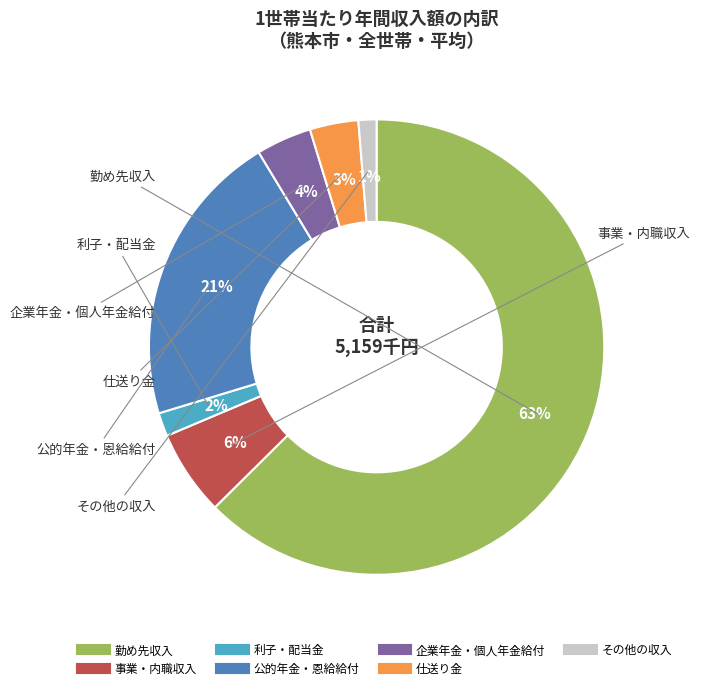

Which slice is the largest?

勤め先収入